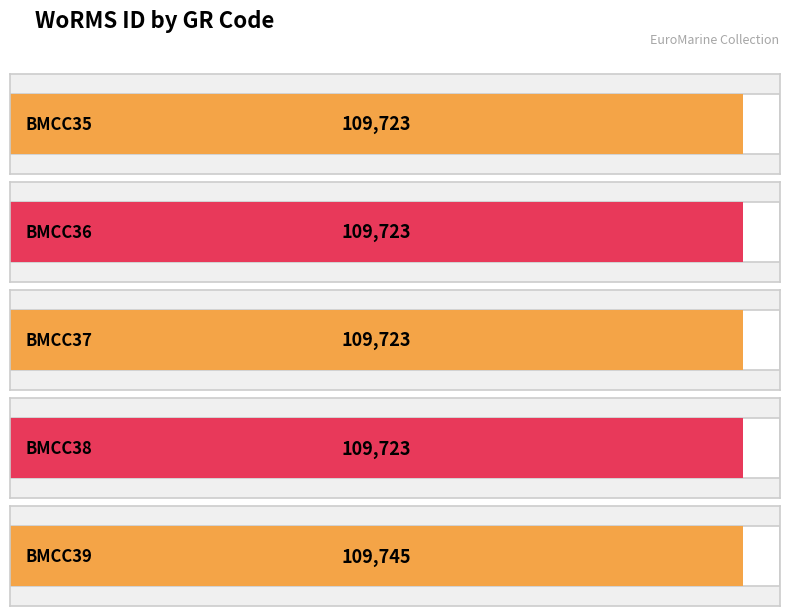

What is the maximum value shown in the chart?

109745